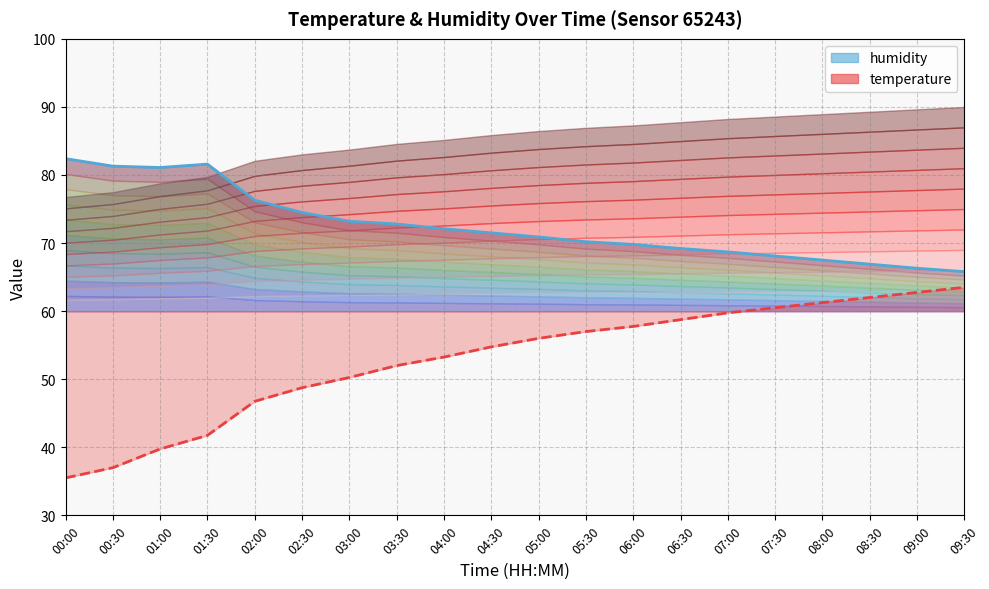

What is the approximate value of humidity at 04:30?

71.5